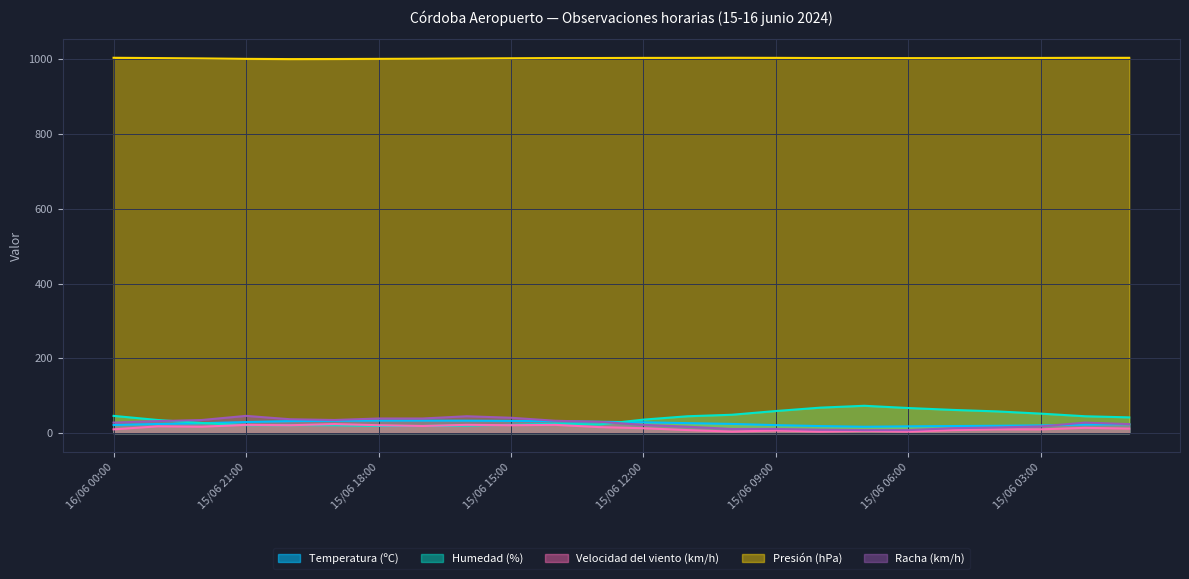

Where is the first local maximum for Presión (hPa)?

15/06 10:00